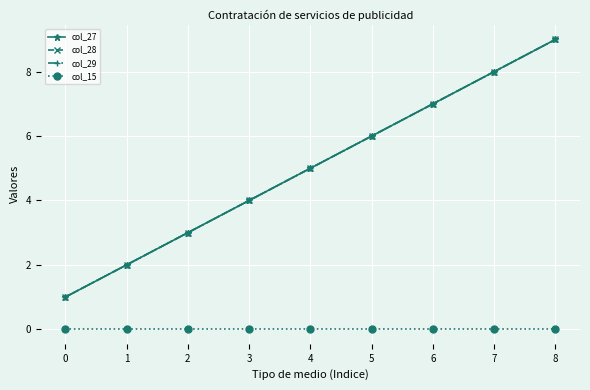

What is the value of the col_27 point at the 7th from the left?

7